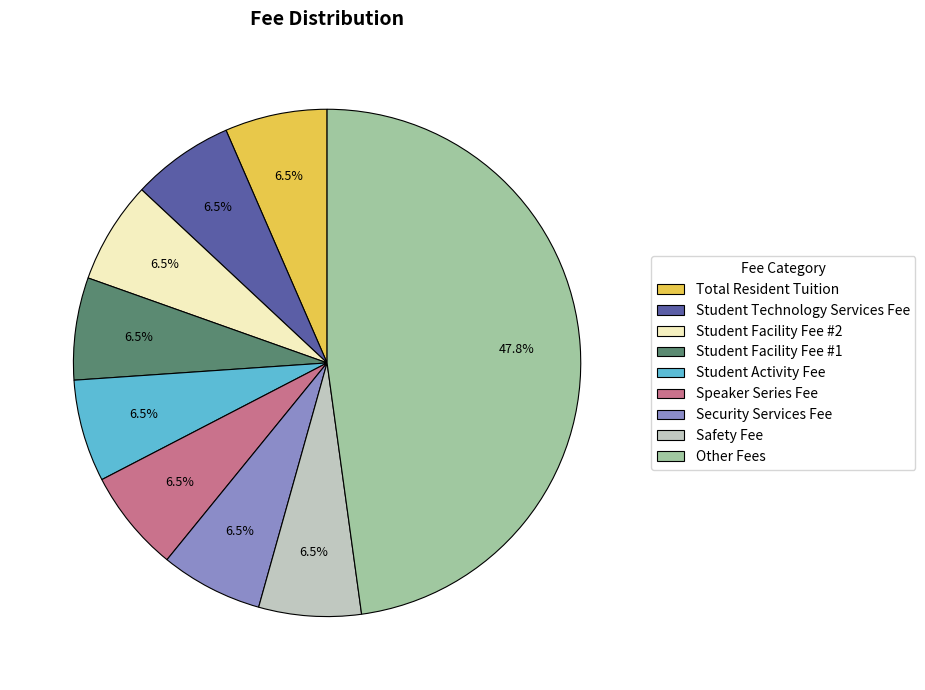

Does Speaker Series Fee represent more than half of the total?

No